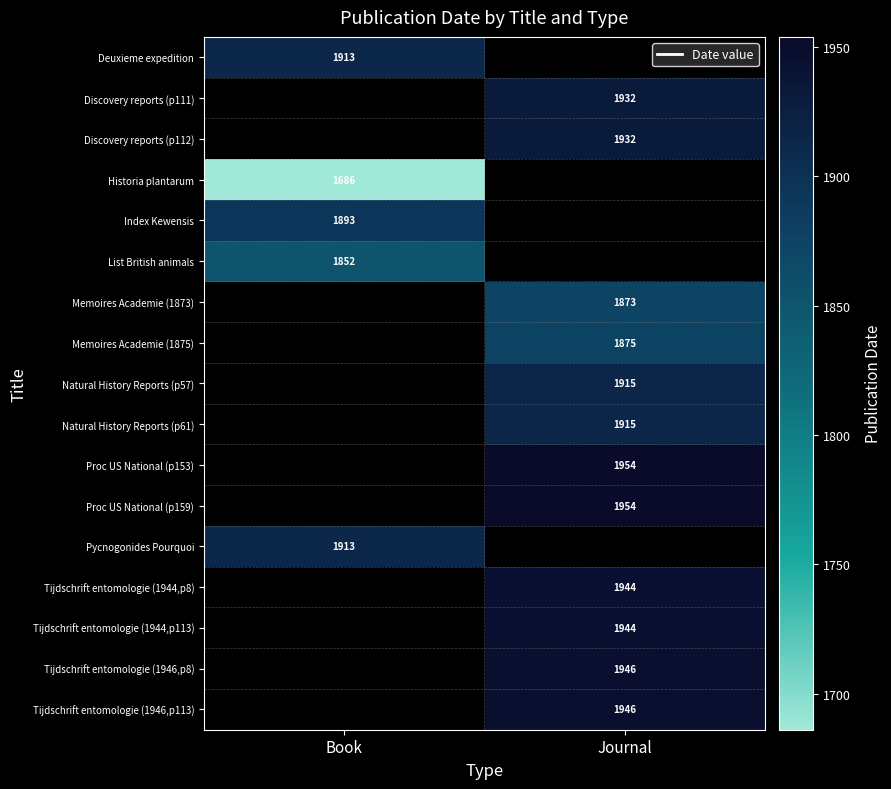

True or false: Tijdschrift entomologie (1946,p113) has a value of 1946 at Journal.

True